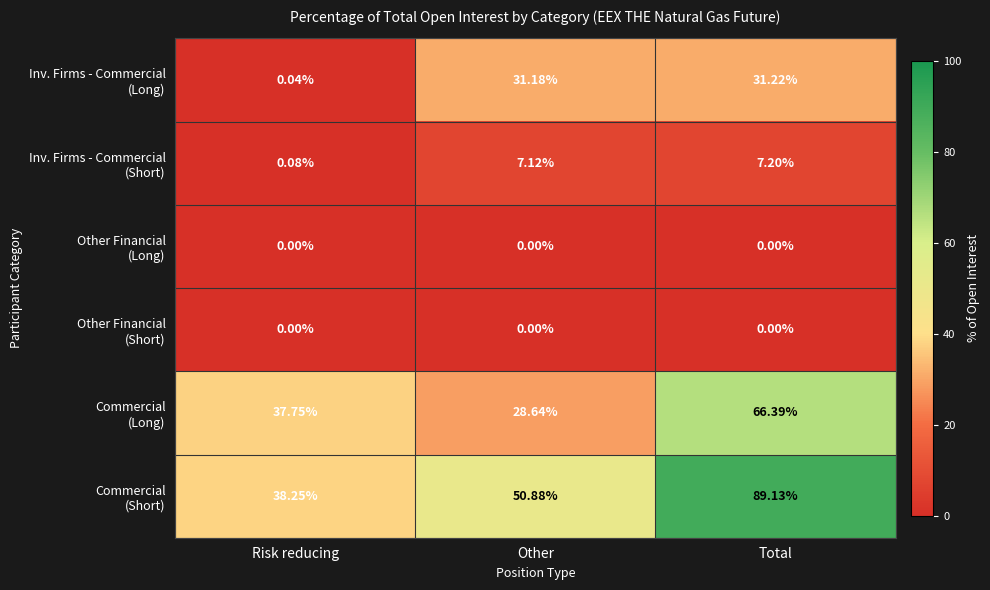

At which category does the chart reach its peak across all series?

Total